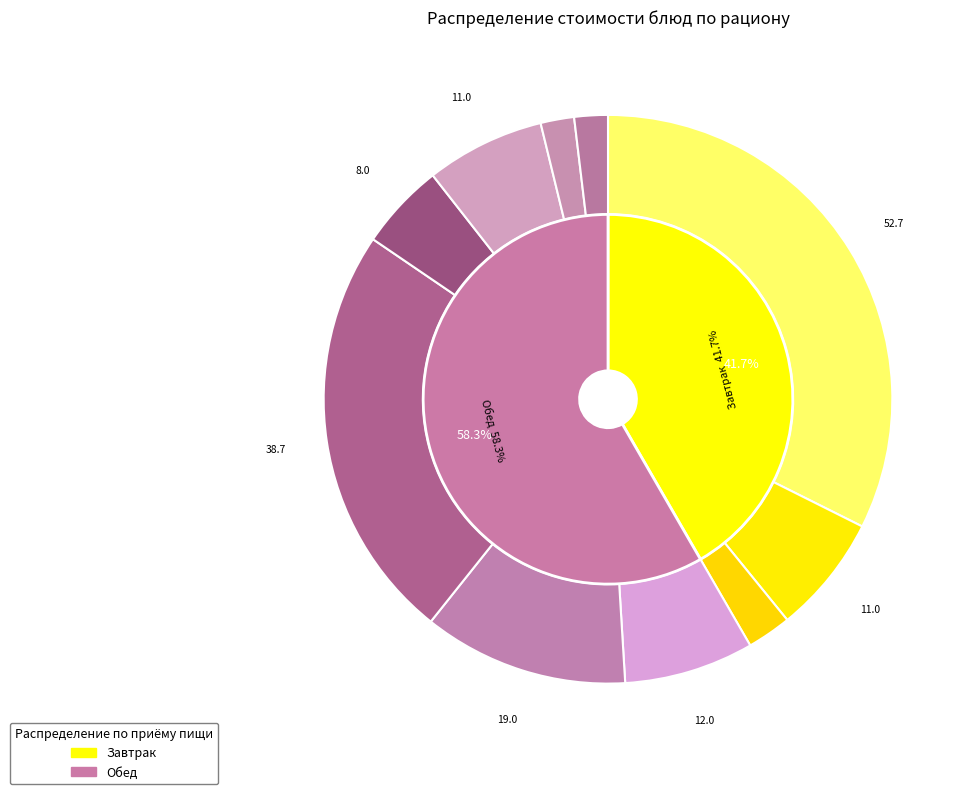

How many segments does this pie chart have?

10